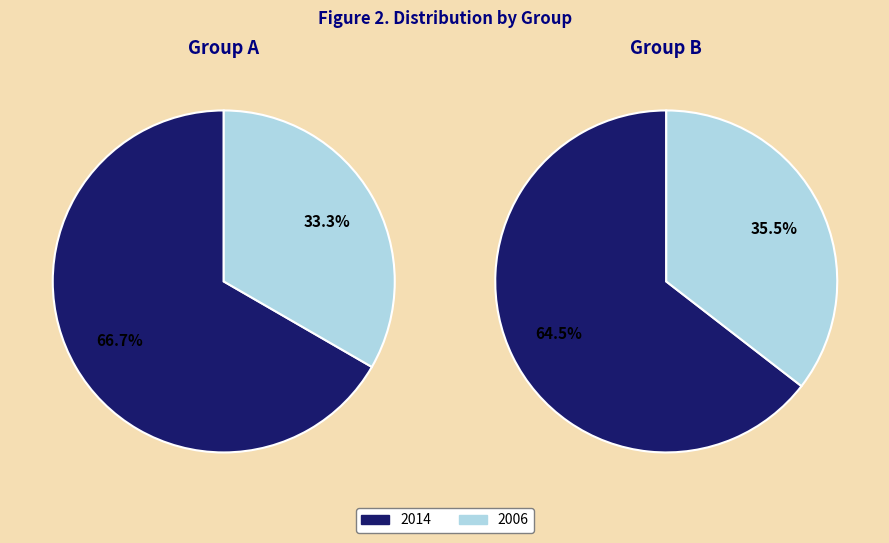

Is there a majority slice in this chart?

Yes